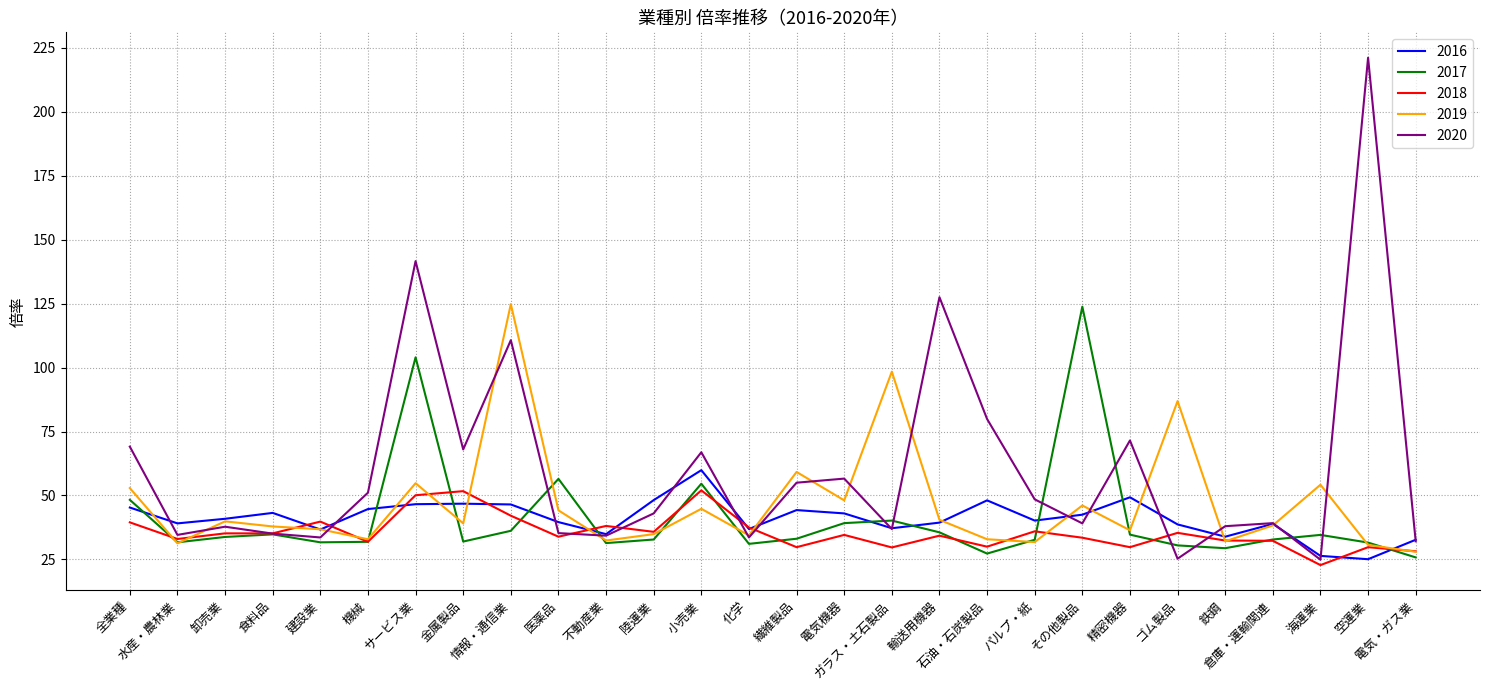

Does the chart display data point markers on the line(s)?

No